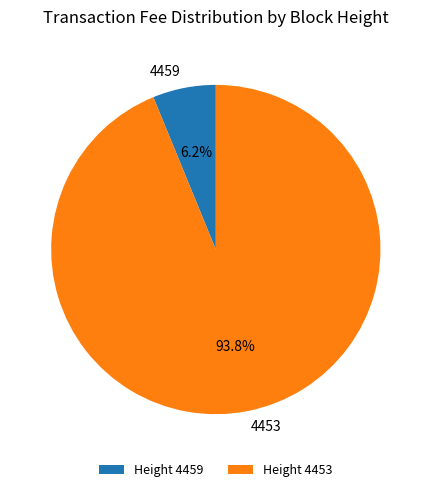

Which category has the smallest portion of the pie?

4459